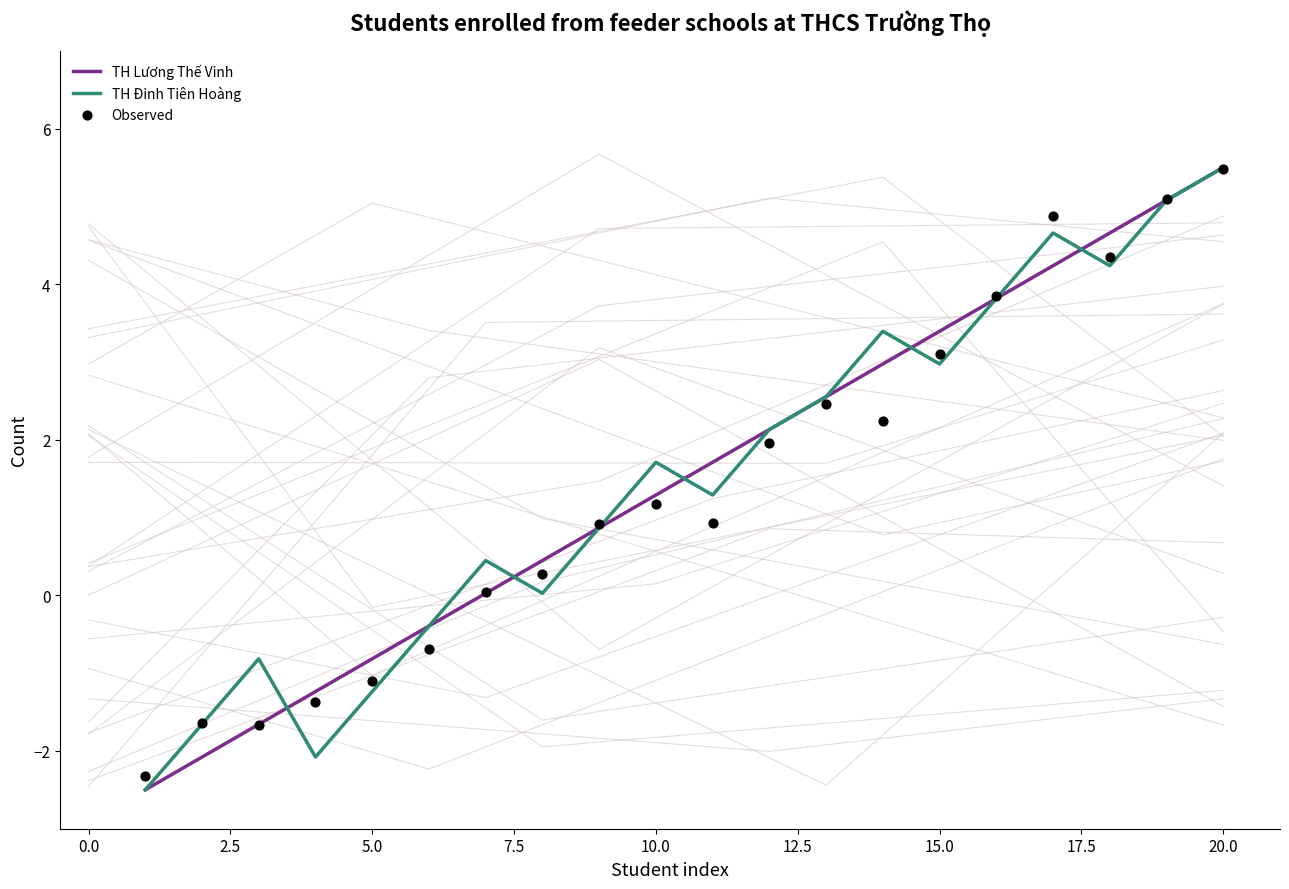

Which series contains the lowest Y value?

TH Lương Thế Vinh